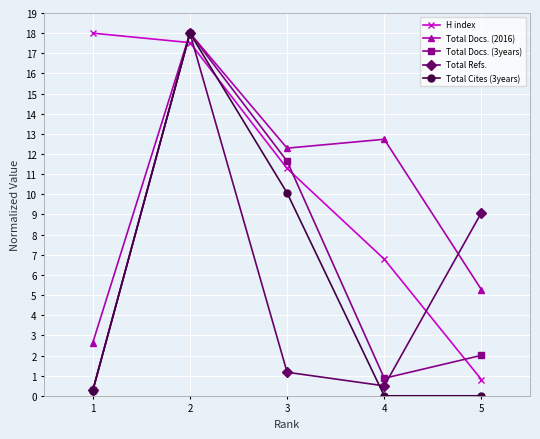

True or false: H index and Total Refs. cross at least once.

True